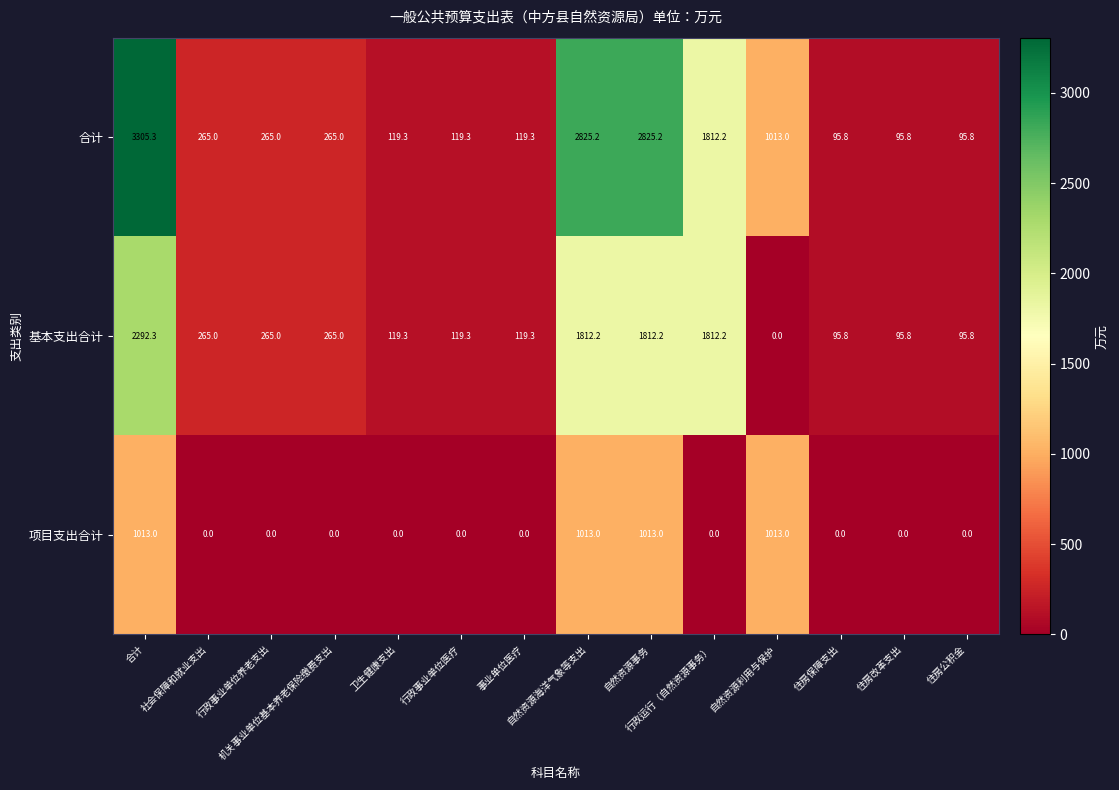

What is the greatest value displayed?

3305.3